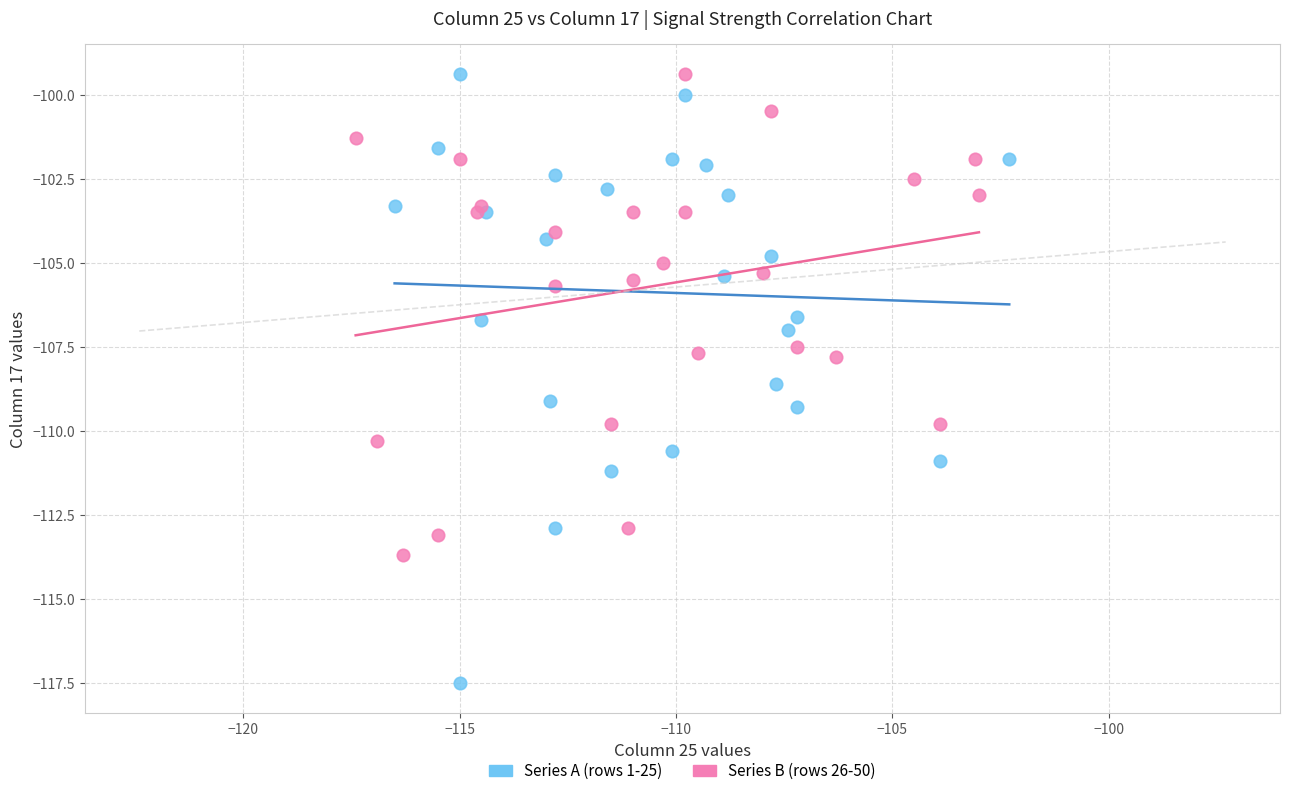

What are all the series names shown in the legend?

Series A (rows 1-25), Series B (rows 26-50)